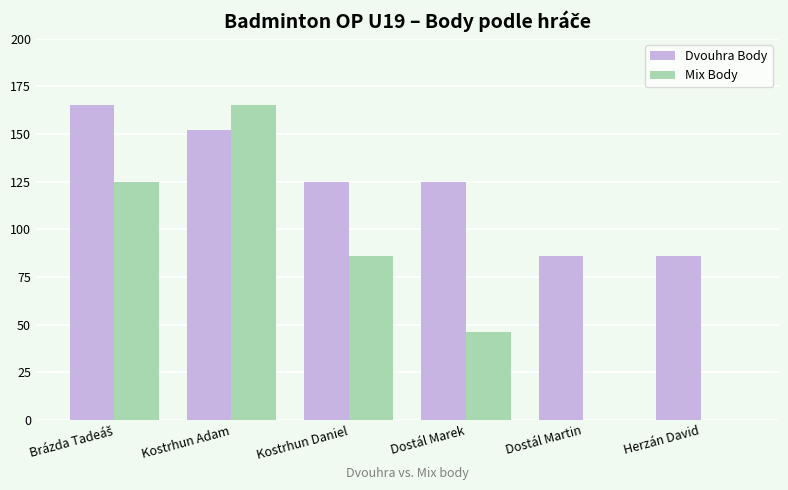

How many data points does each series have?

6